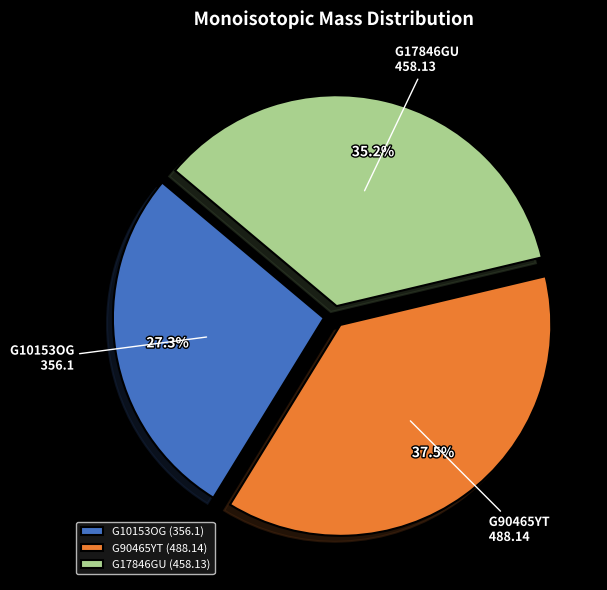

Does any single category account for the majority?

No